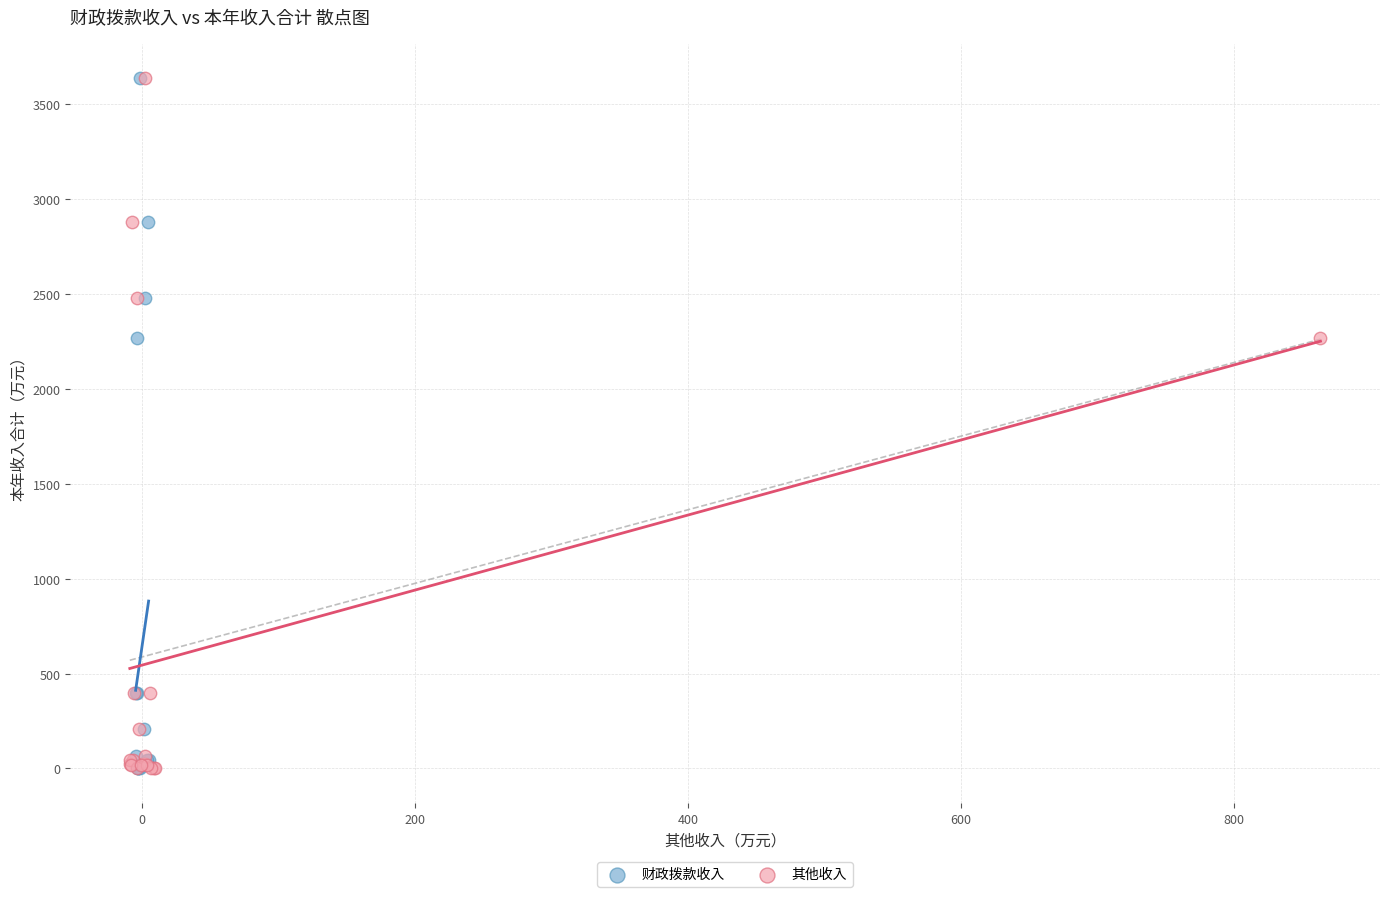

What are all the series names shown in the legend?

财政拨款收入, 其他收入